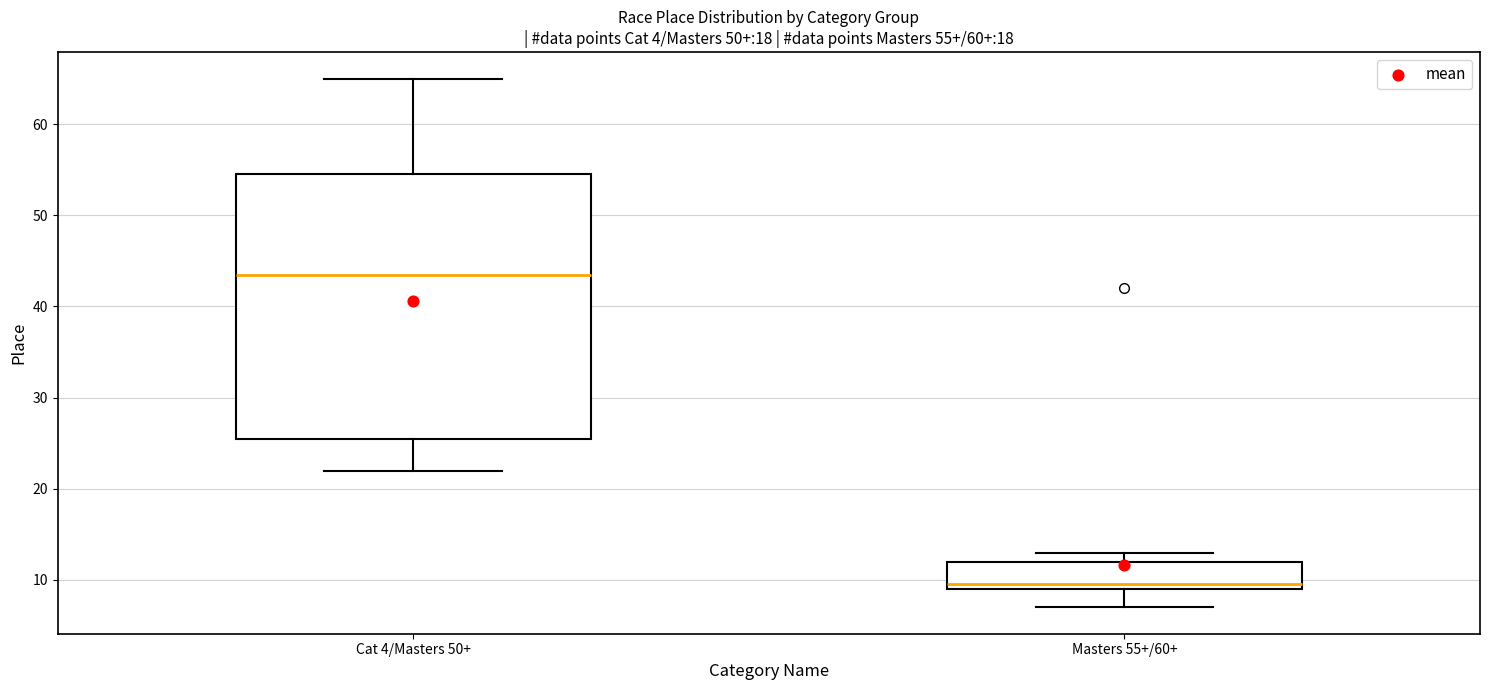

Comparing the boxes themselves (not the whiskers), which one is the tallest?

Cat 4/Masters 50+